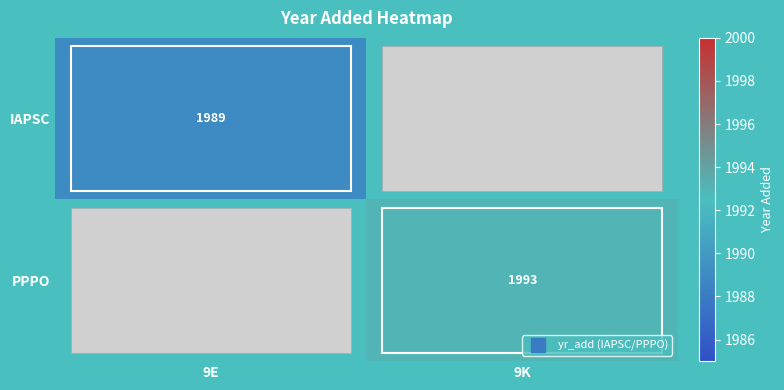

What is the minimum value shown in the chart?

1989.0